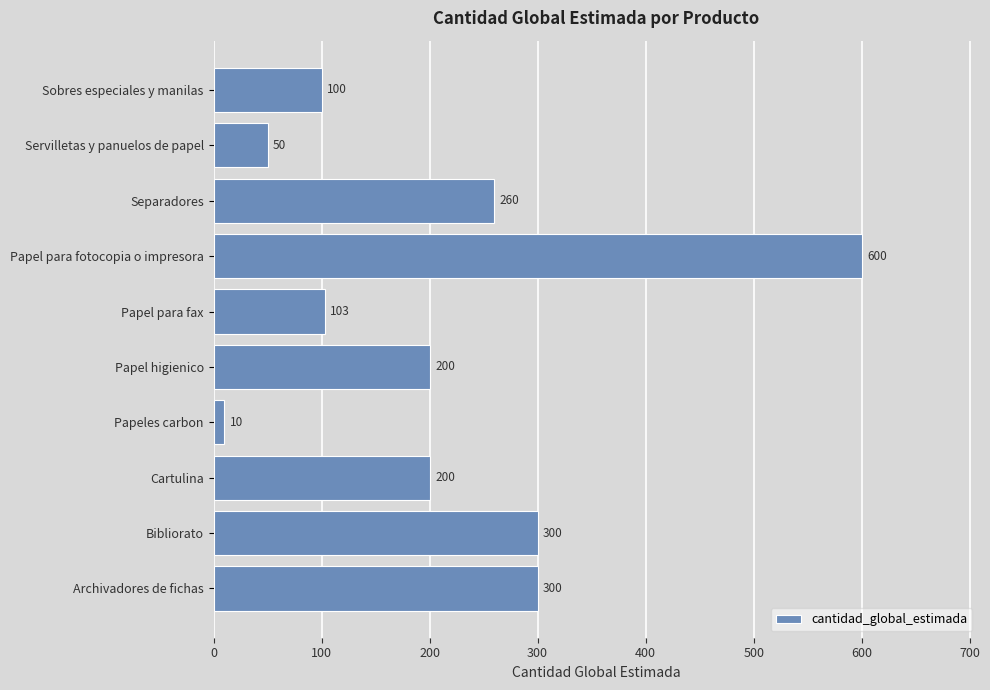

Reading bottom to top, transcribe all the data shown in this chart.

300	300	200	10	200	103	600	260	50	100